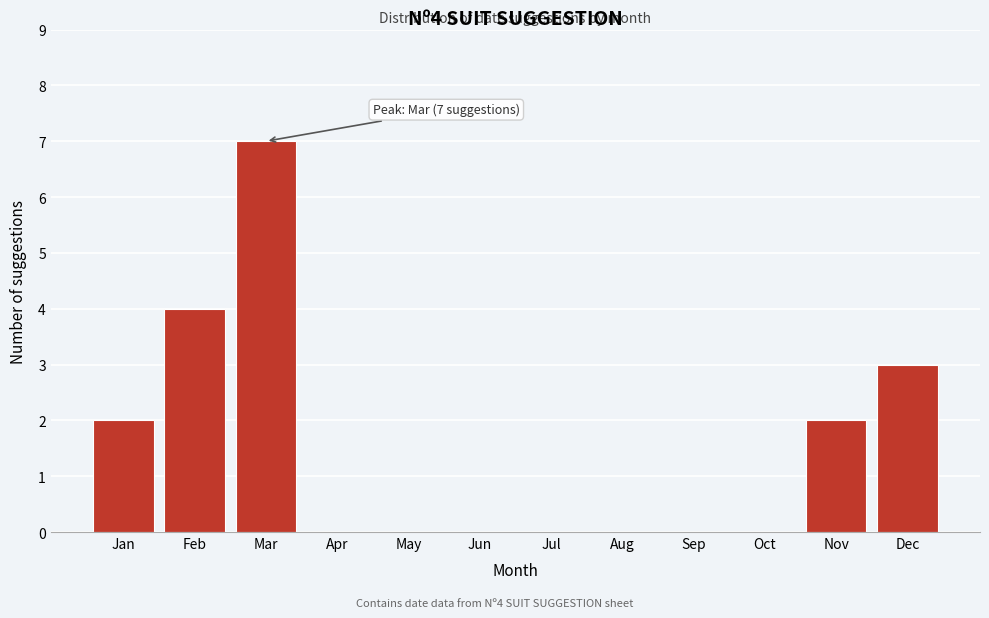

Reading left to right, list all the values displayed in this chart.

Jan=2	Feb=4	Mar=7	Apr=0	May=0	Jun=0	Jul=0	Aug=0	Sep=0	Oct=0	Nov=2	Dec=3